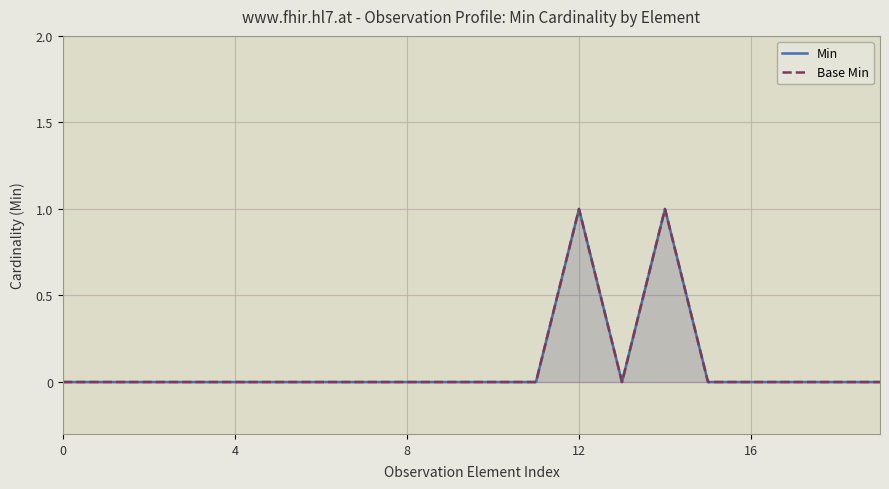

Is it true that Min equals 1 at 12?

False